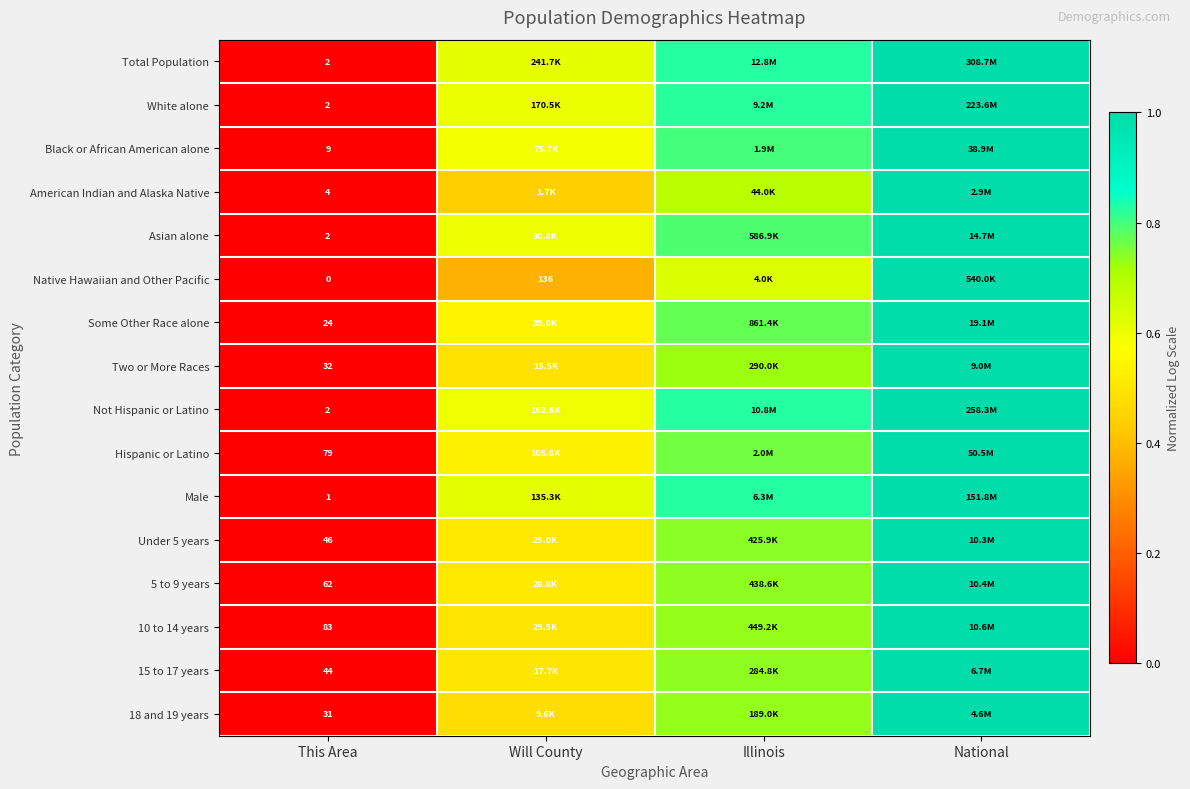

List the series in order of their peak value, lowest first.

10 to 14 years, 18 and 19 years, 15 to 17 years, 5 to 9 years, Under 5 years, Two or More Races, Native Hawaiian and Other Pacific, American Indian and Alaska Native, Hispanic or Latino, Some Other Race alone, Black or African American alone, Asian alone, White alone, Male, Not Hispanic or Latino, Total Population